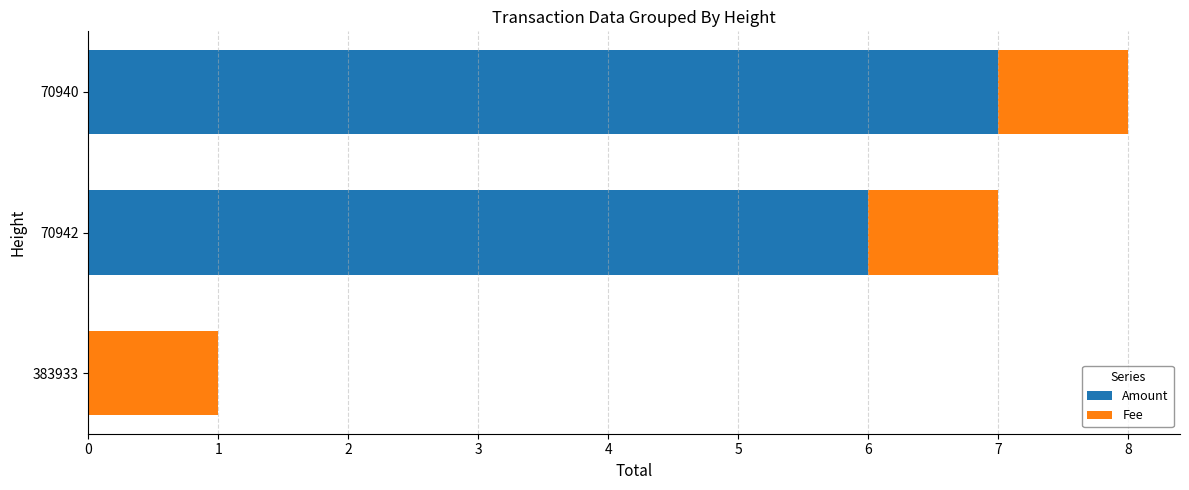

What is the sum of all Amount values?

13